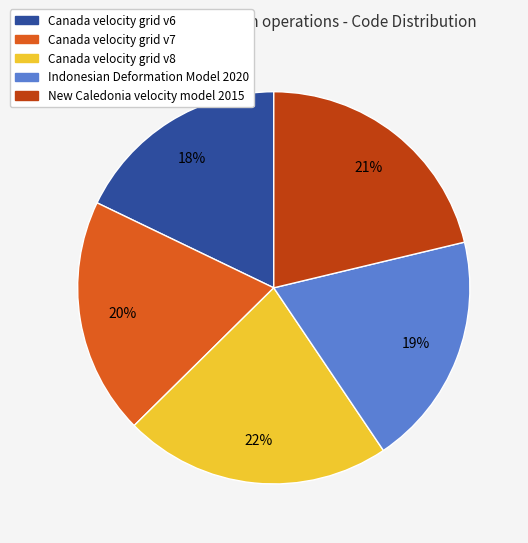

What is the largest slice in the pie chart?

Canada velocity grid v8